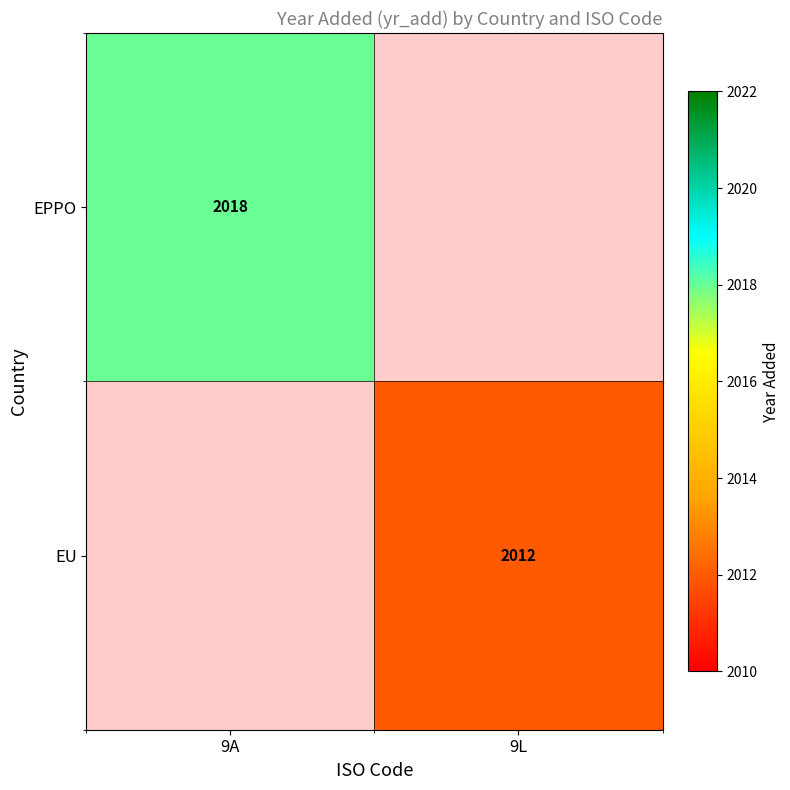

The EPPO series shows 3504 at 9A. True or false?

False